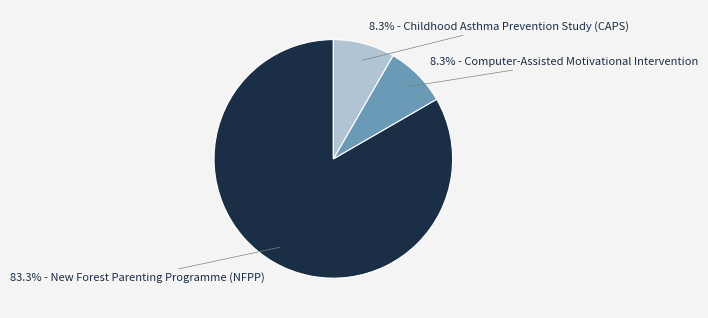

Is there a majority slice in this chart?

Yes